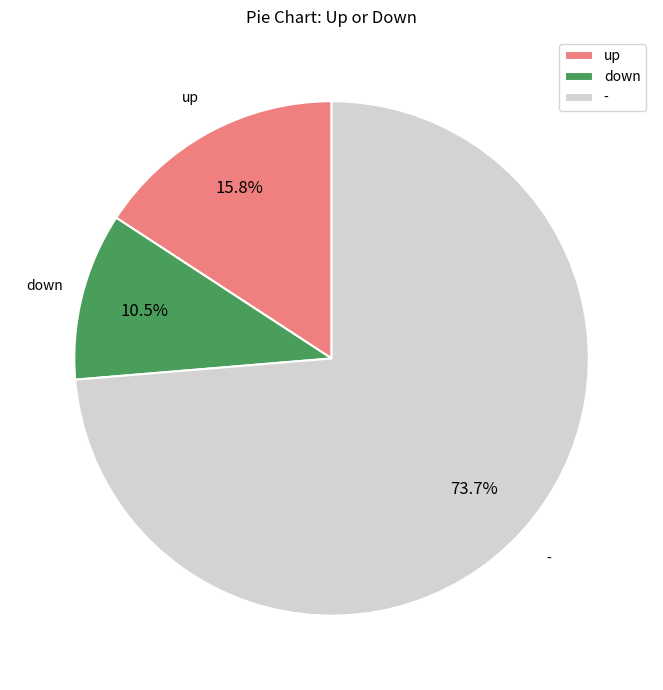

What is the largest slice in the pie chart?

-